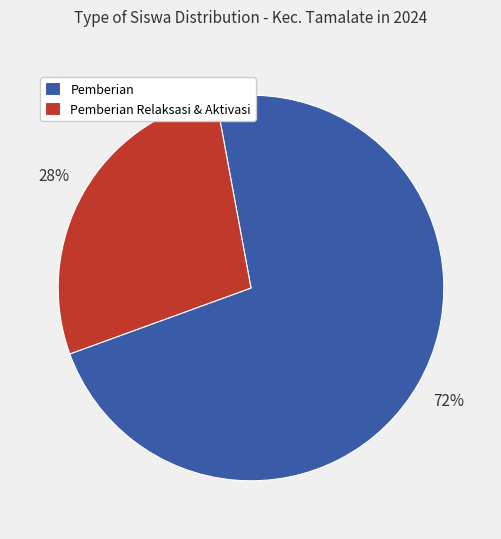

True or false: Pemberian accounts for 64% of the total.

False